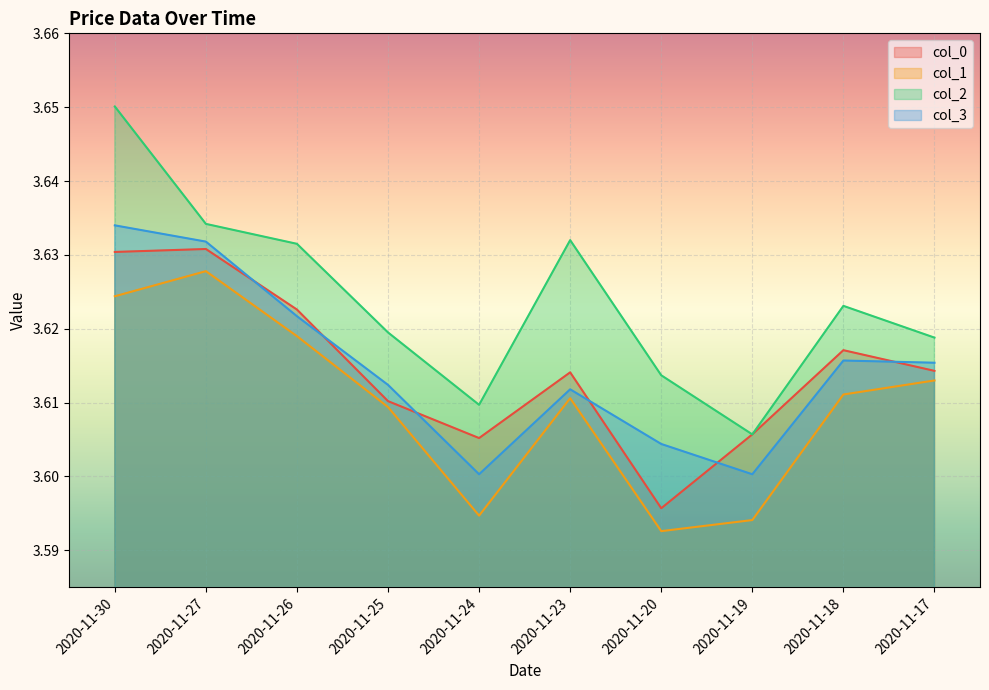

Which series has the largest range (max minus min)?

col_2